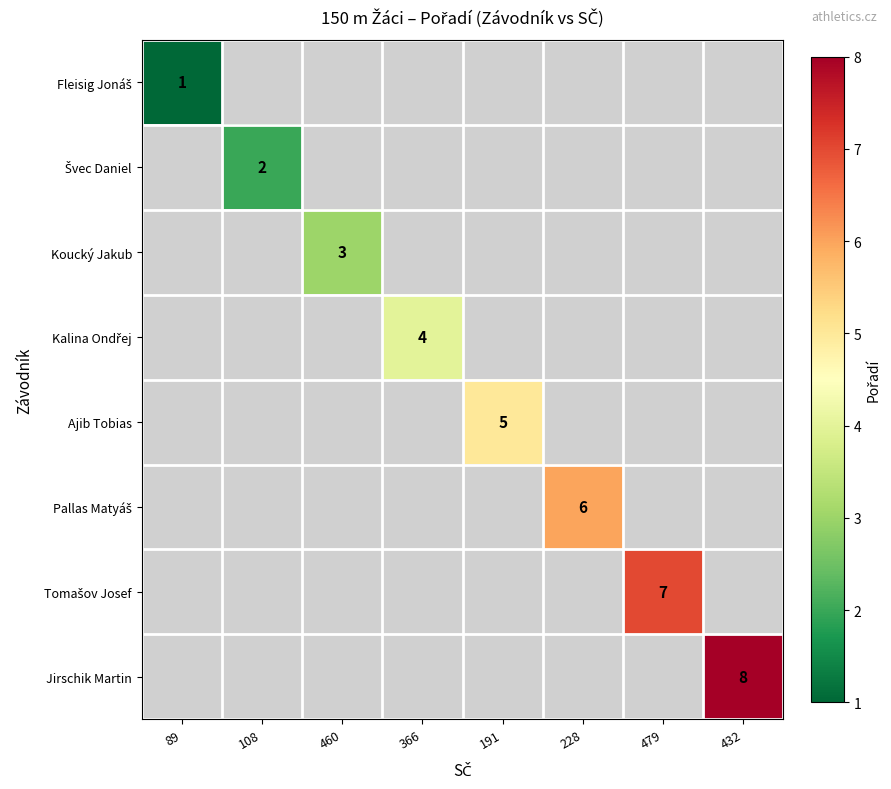

Is it true that Jirschik Martin equals 2 at 432?

False